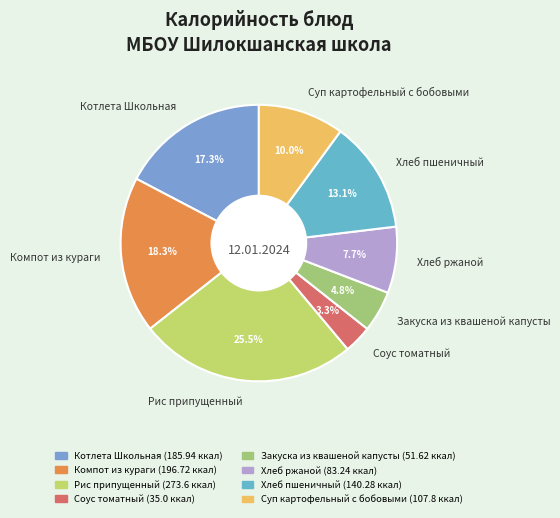

What percentage is the Соус томатный slice, to the nearest percent?

3%